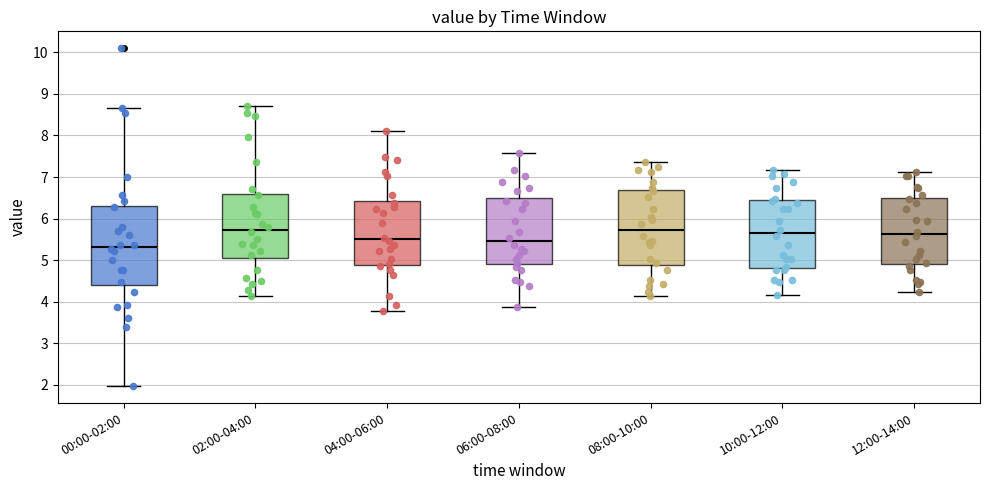

Reading left to right, transcribe this box plot: for each box, give where its median line is, the range the box spans, and where its two whiskers end, as read against the y-axis. The values are not printed on the chart, so give them approximately, as read against the axis.

00:00-02:00: median 5.3, box 4.4 to 6.3, whiskers 2.0 to 8.7
02:00-04:00: median 5.7, box 5.0 to 6.6, whiskers 4.1 to 8.7
04:00-06:00: median 5.5, box 4.9 to 6.4, whiskers 3.8 to 8.1
06:00-08:00: median 5.5, box 4.9 to 6.5, whiskers 3.9 to 7.6
08:00-10:00: median 5.7, box 4.9 to 6.7, whiskers 4.1 to 7.4
10:00-12:00: median 5.7, box 4.8 to 6.4, whiskers 4.2 to 7.2
12:00-14:00: median 5.6, box 4.9 to 6.5, whiskers 4.2 to 7.1